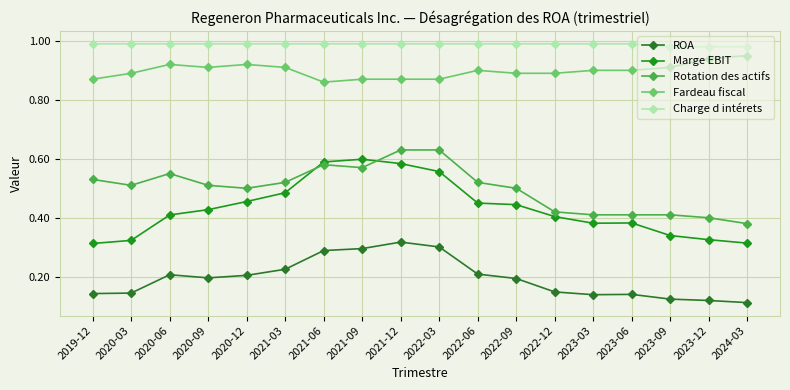

What value does the Charge d intérets series have at 2023-12?

1.0